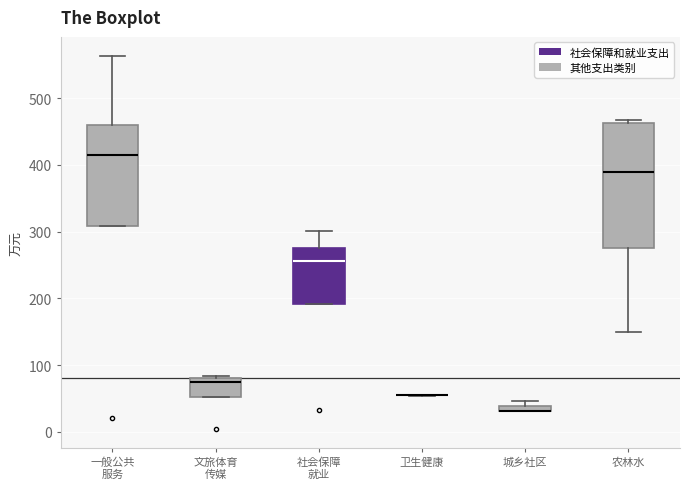

Which box is the tallest, from its lower edge to its upper edge?

农林水